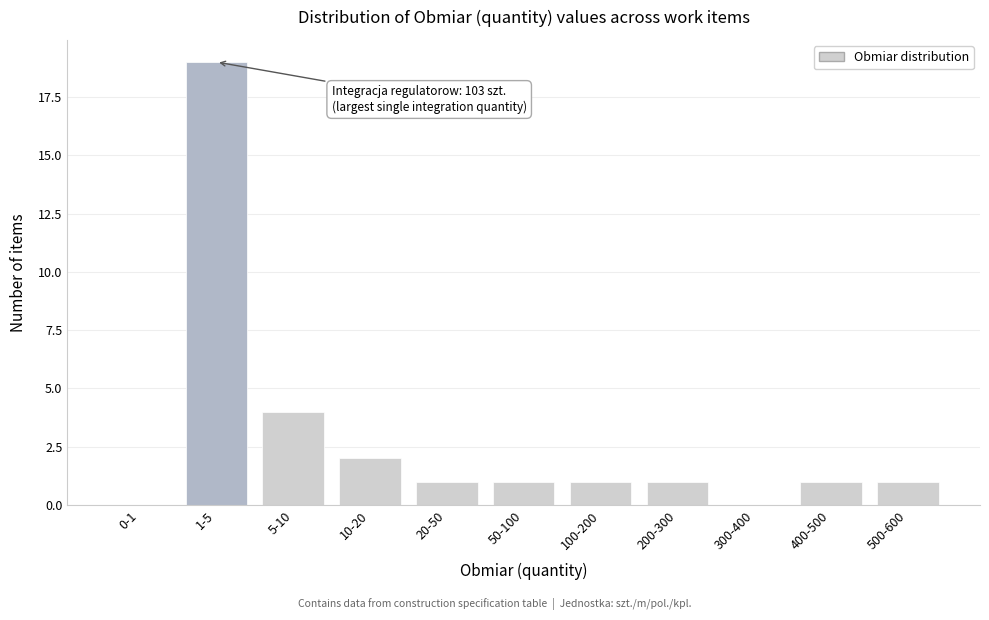

Reading right to left, list all the values displayed in this chart.

500-600=1	400-500=1	300-400=0	200-300=1	100-200=1	50-100=1	20-50=1	10-20=2	5-10=4	1-5=19	0-1=0